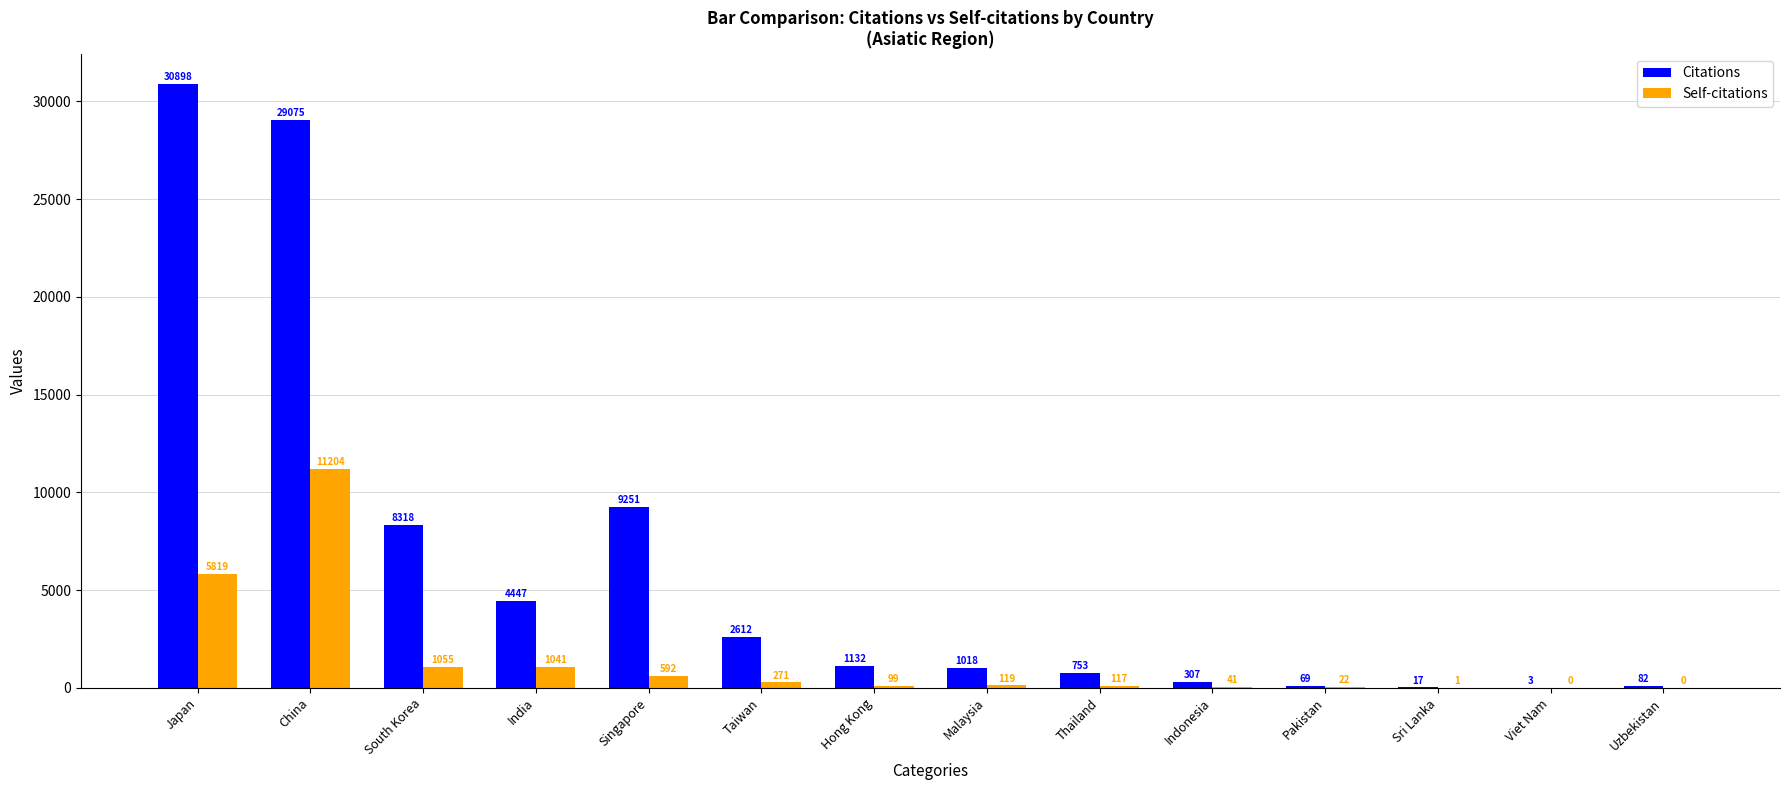

What is the sum of the Self-citations values at Taiwan and Indonesia?

312